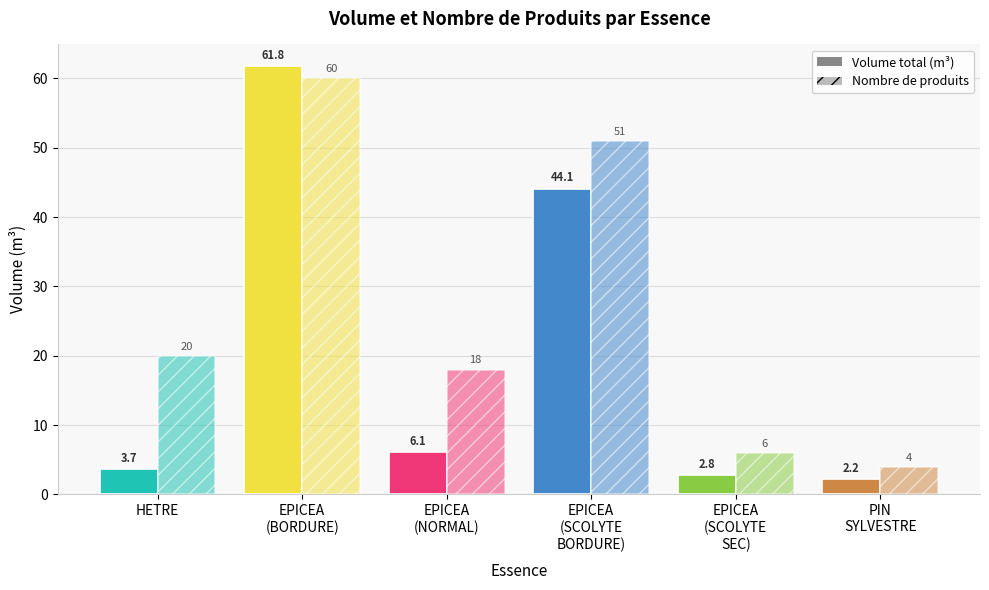

Reading right to left, what are all the values shown in this chart?

Volume total (m³): PIN
SYLVESTRE=2.2	EPICEA
(SCOLYTE
SEC)=2.8	EPICEA
(SCOLYTE
BORDURE)=44.1	EPICEA
(NORMAL)=6.1	EPICEA
(BORDURE)=61.8	HETRE=3.7
Nombre de produits: PIN
SYLVESTRE=4.0	EPICEA
(SCOLYTE
SEC)=6.0	EPICEA
(SCOLYTE
BORDURE)=51.0	EPICEA
(NORMAL)=18.0	EPICEA
(BORDURE)=60.0	HETRE=20.0